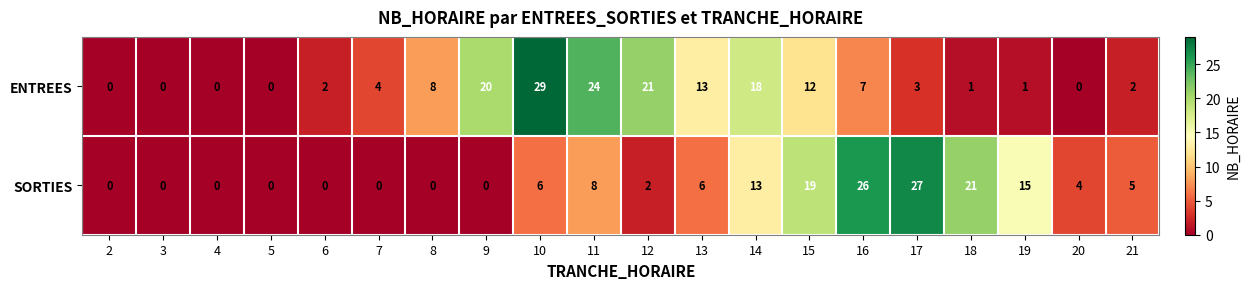

What is the total value across all series at 7?

4